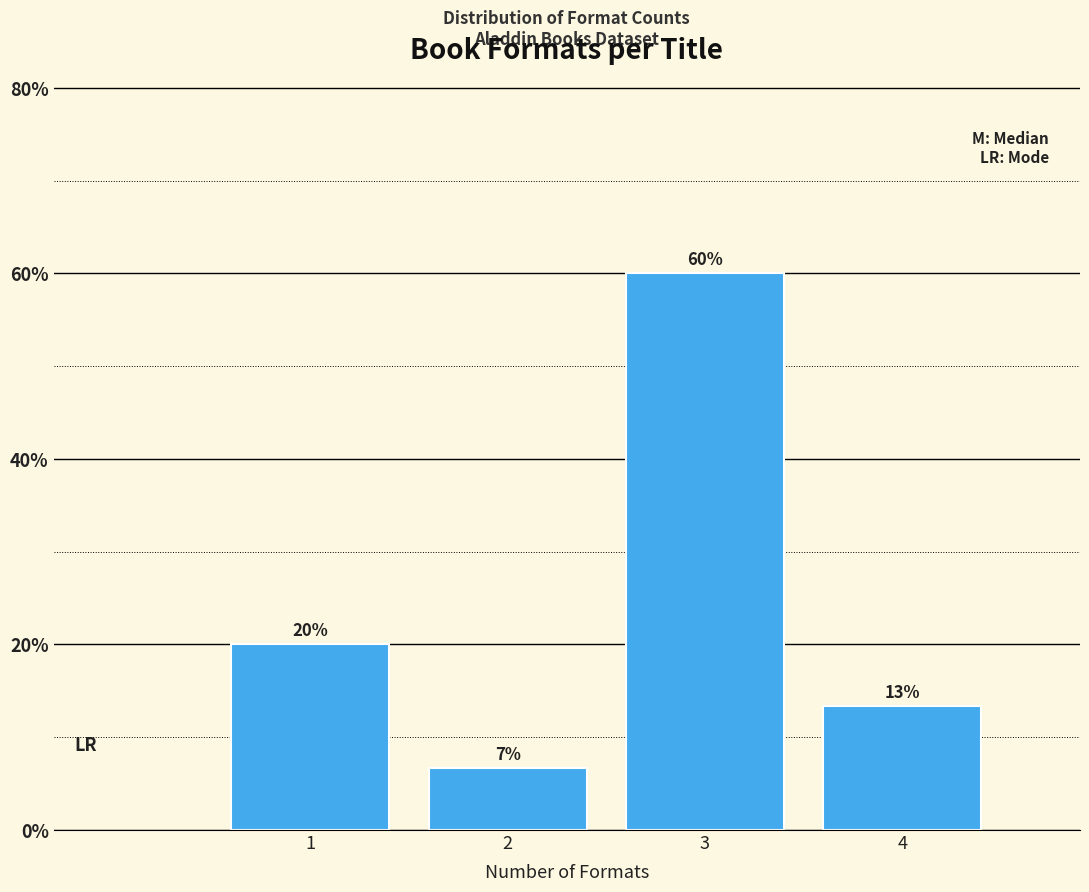

What is the average value?

25.0